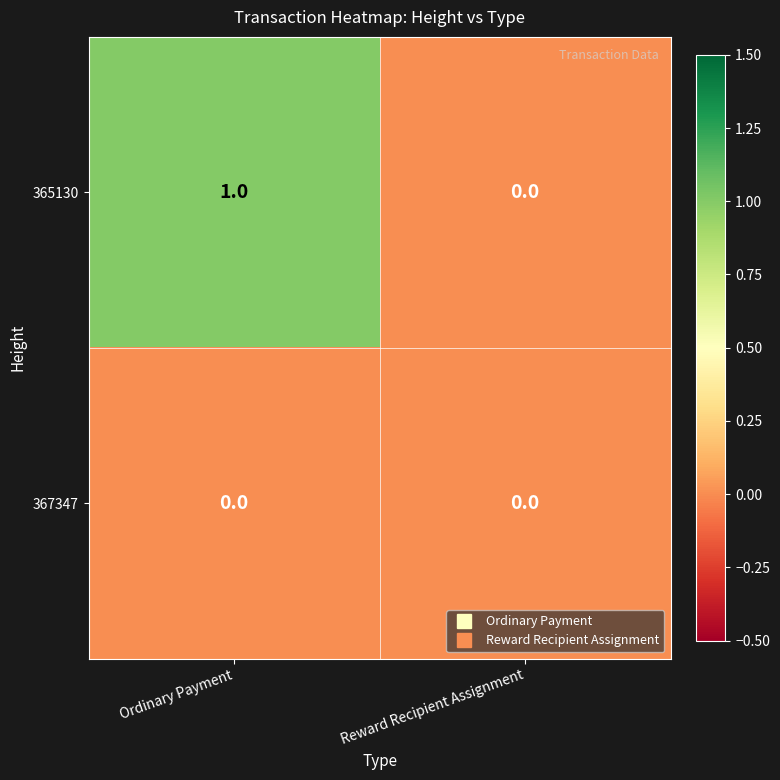

Where is 365130 nearest to the value 0?

Reward Recipient Assignment